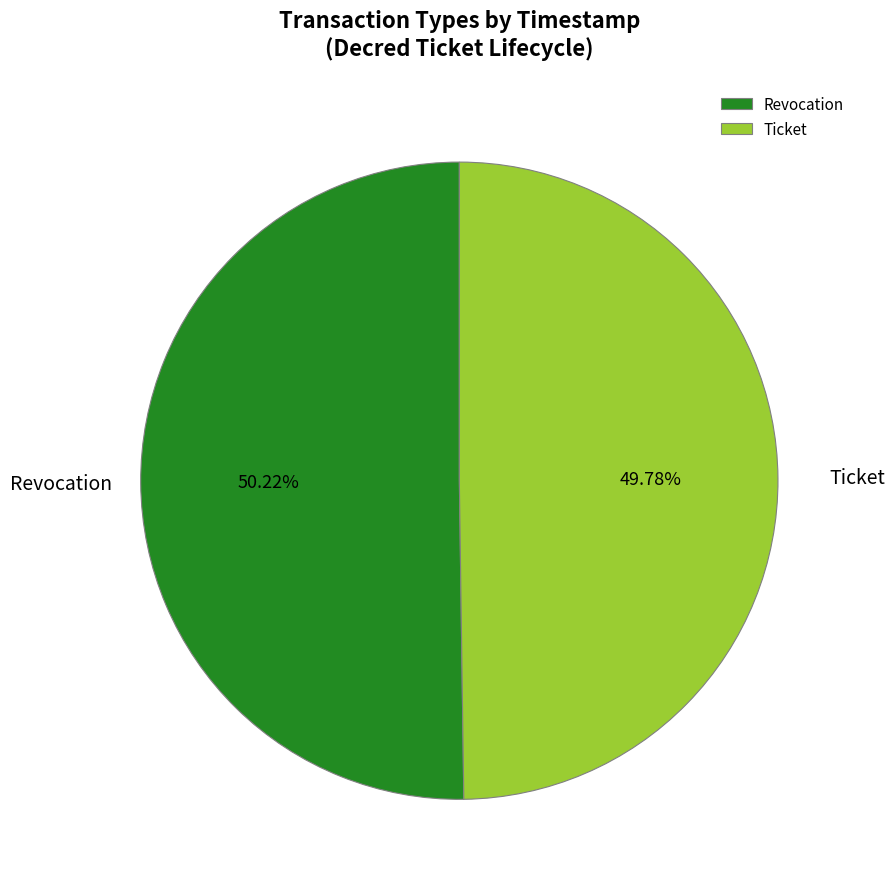

What percentage is NOT represented by Ticket?

50.2%